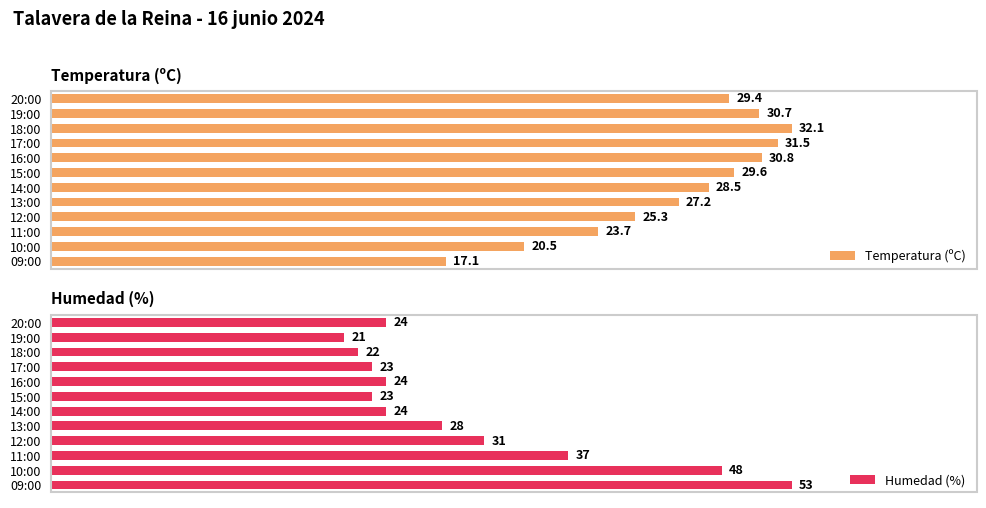

Which category has the highest value in the Humedad (%) series?

09:00